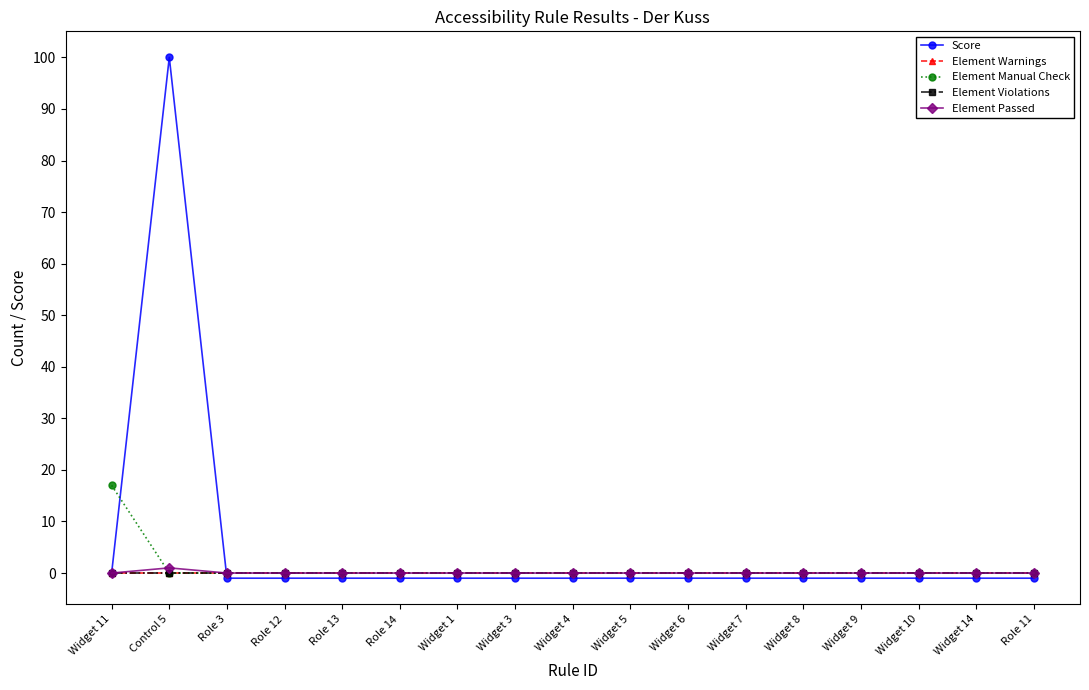

What is the value of the Score point at the 14th from the left?

-1